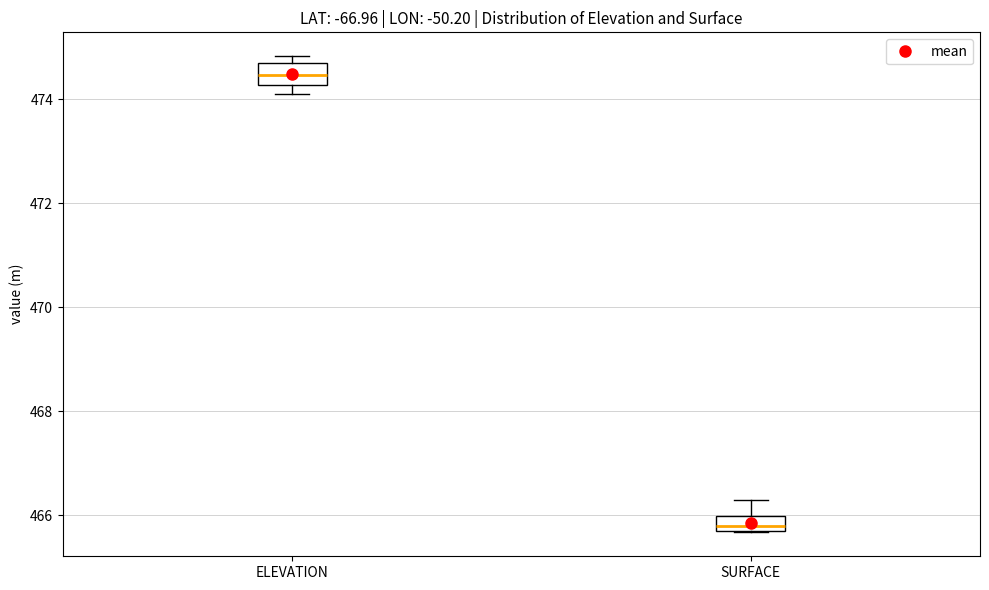

Which box's median line is the highest?

ELEVATION